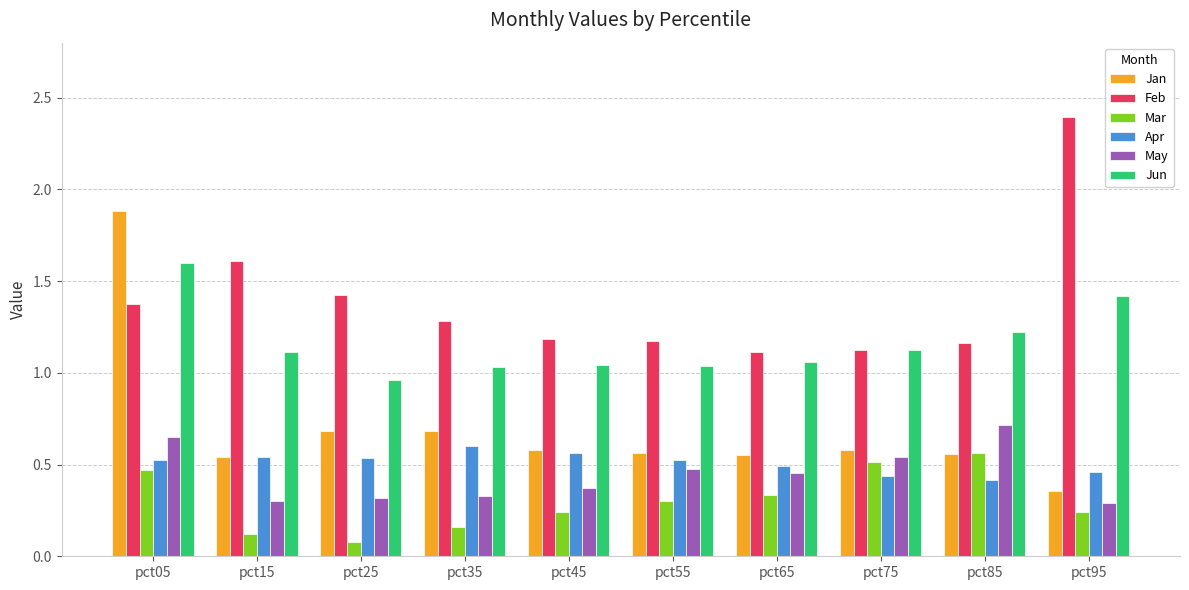

What is the maximum value shown in the chart?

2.4